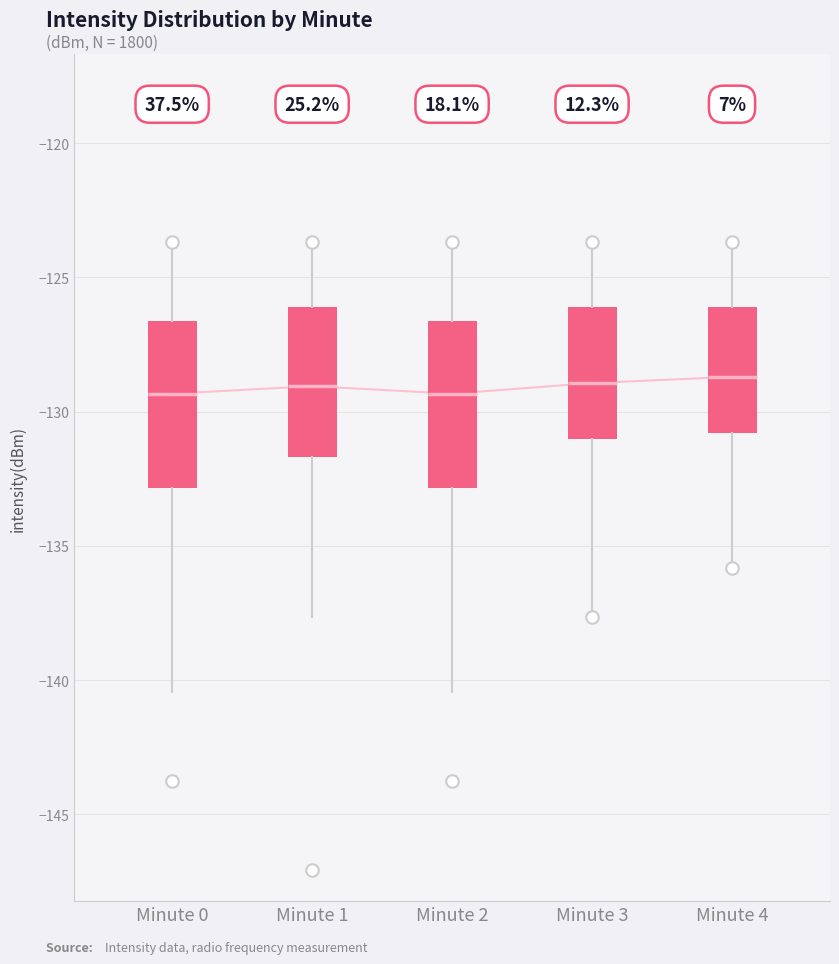

Where is the upper edge of the box for Minute 1 on the y-axis? The values are not printed on the chart, so give them approximately, as read against the axis.

-126.0